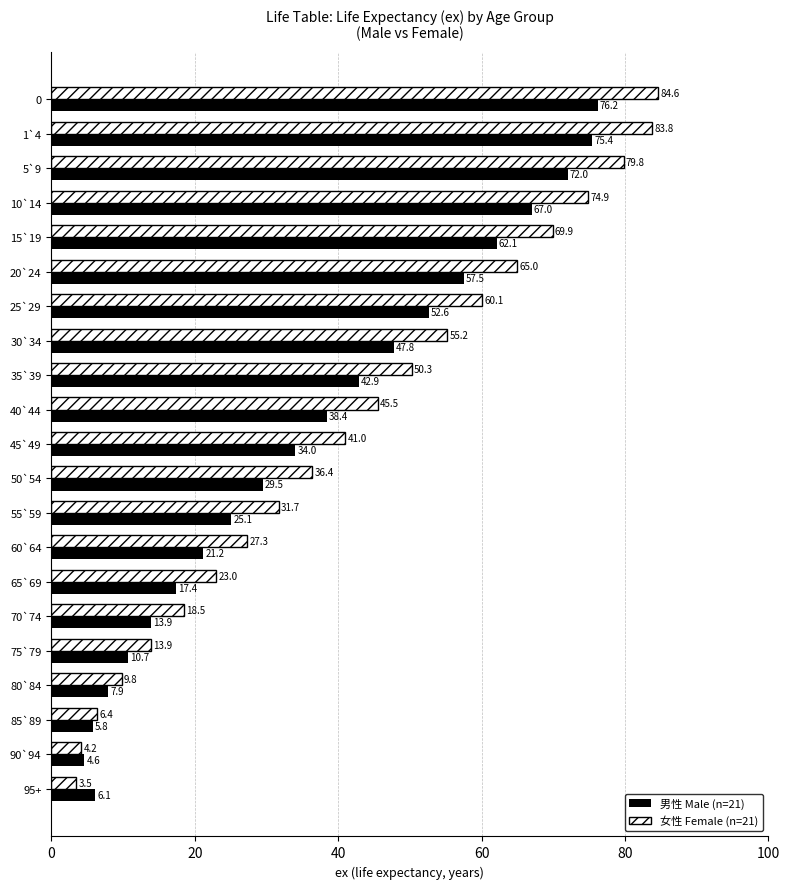

What is the minimum value shown in the chart?

3.5